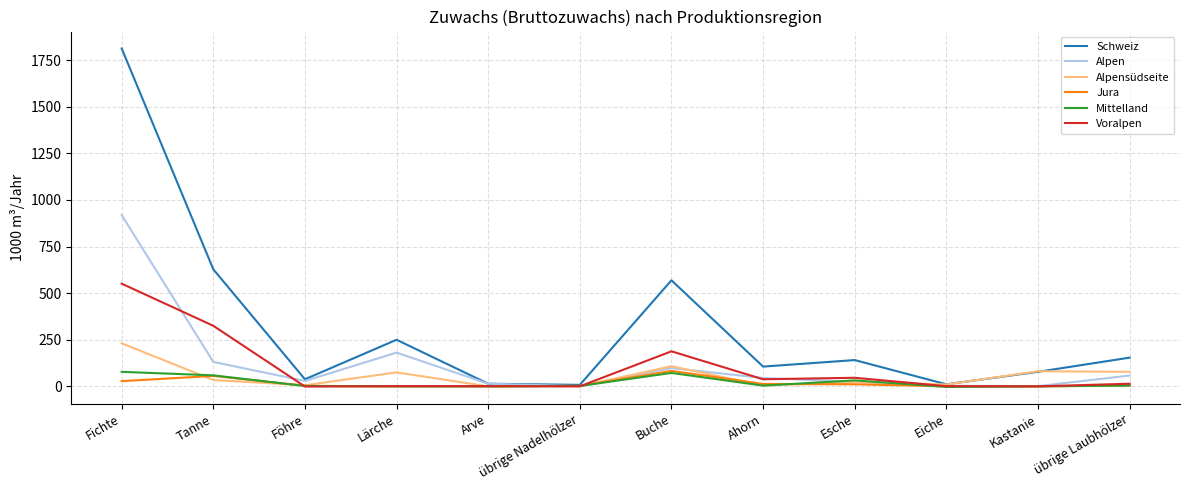

At which category does Schweiz reach its first local valley?

Föhre